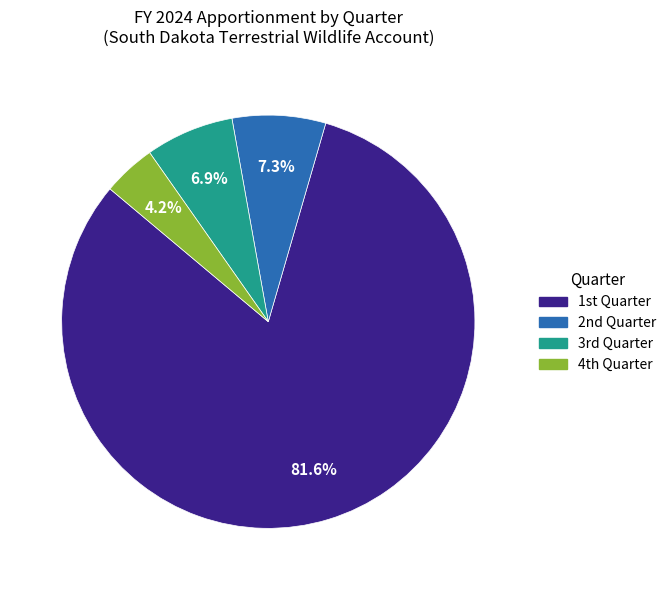

How many slices are in this pie chart?

4